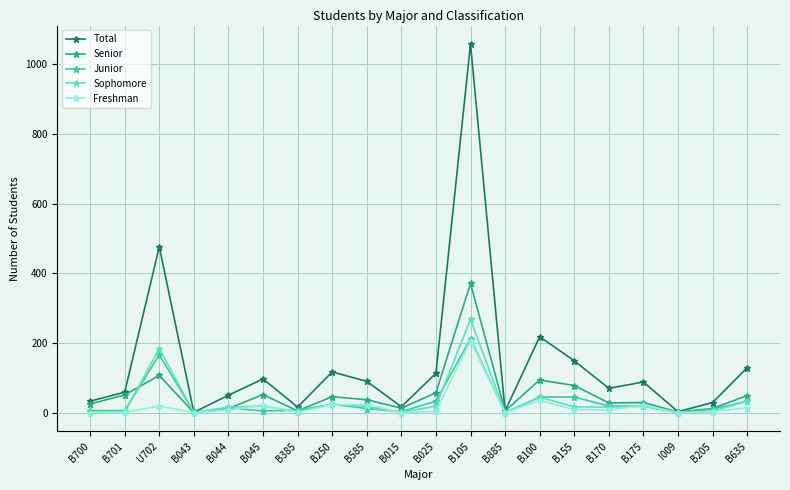

Which category has the highest value in the Freshman series?

B105